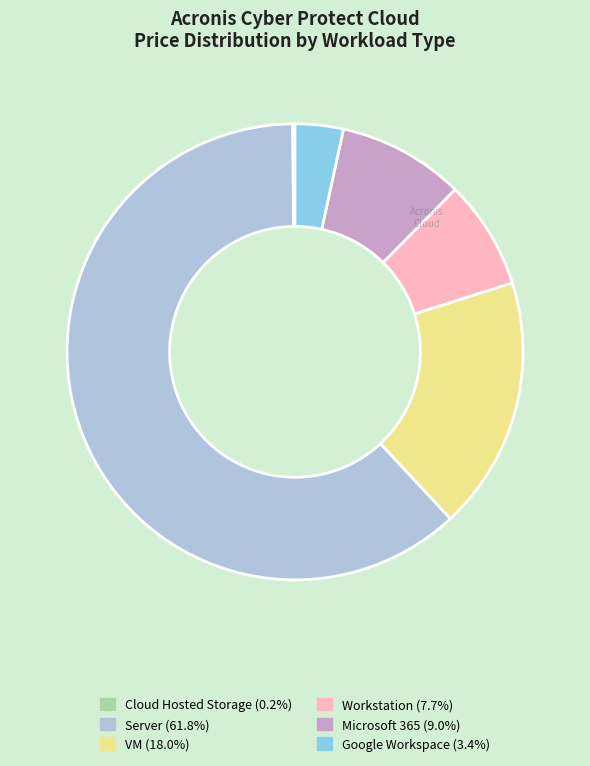

Is there any slice that represents more than half of the pie?

Yes